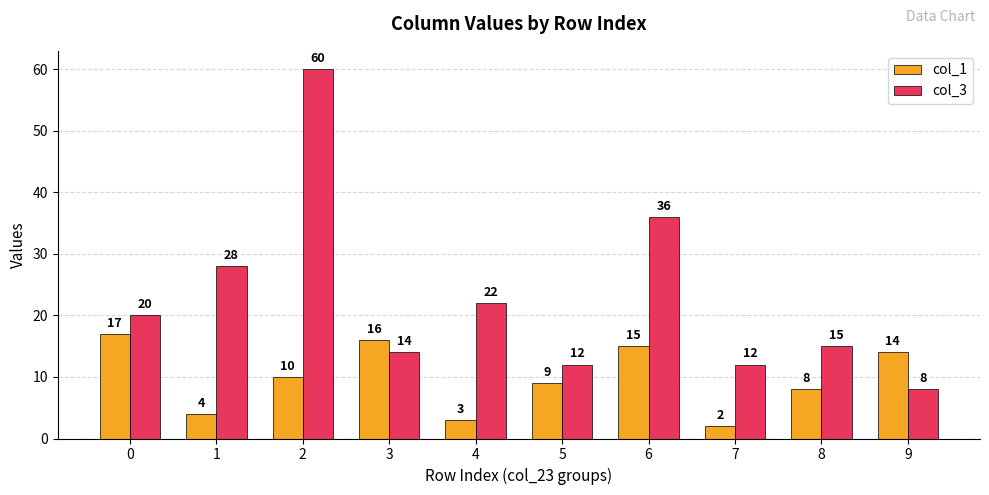

List the series in order of their overall mean, highest first.

col_3, col_1